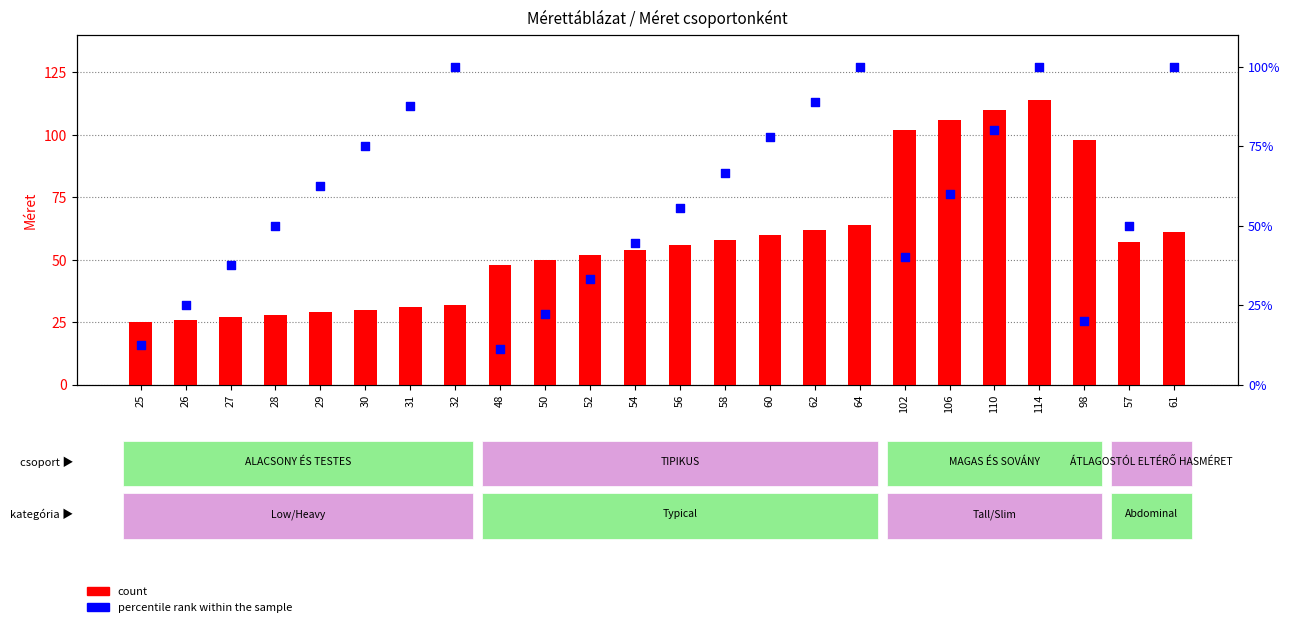

Which series contains the lowest Y value?

percentile rank within the sample